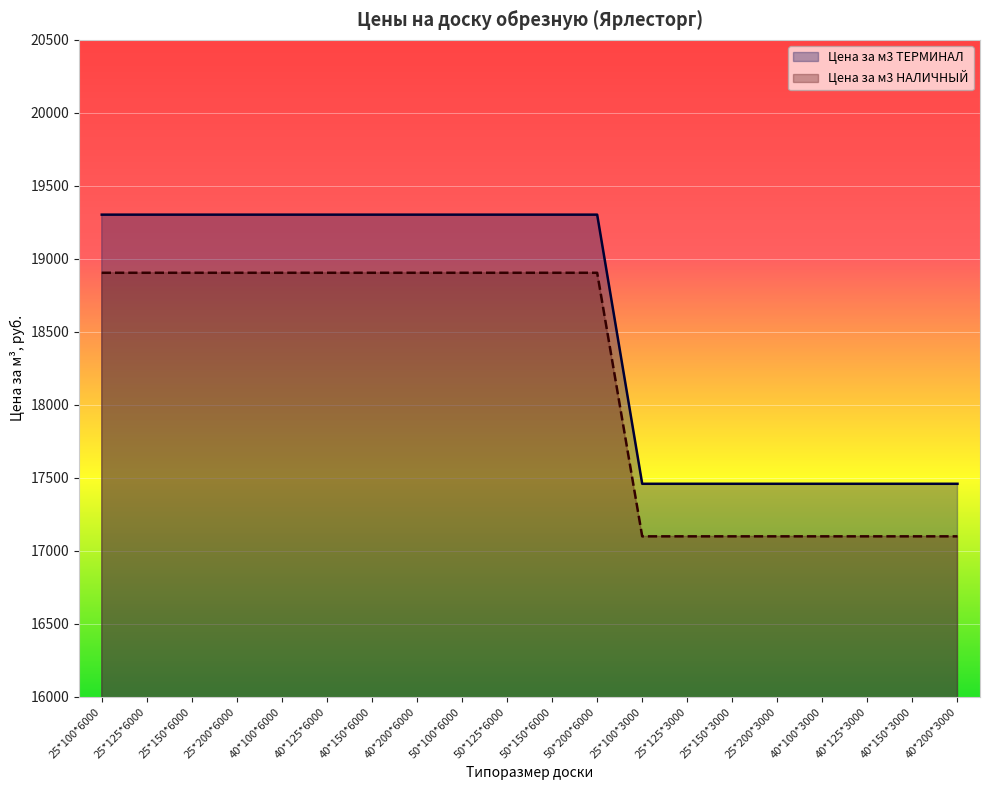

True or false: Цена за м3 НАЛИЧНЫЙ and Цена за м3 ТЕРМИНАЛ cross at least once.

False